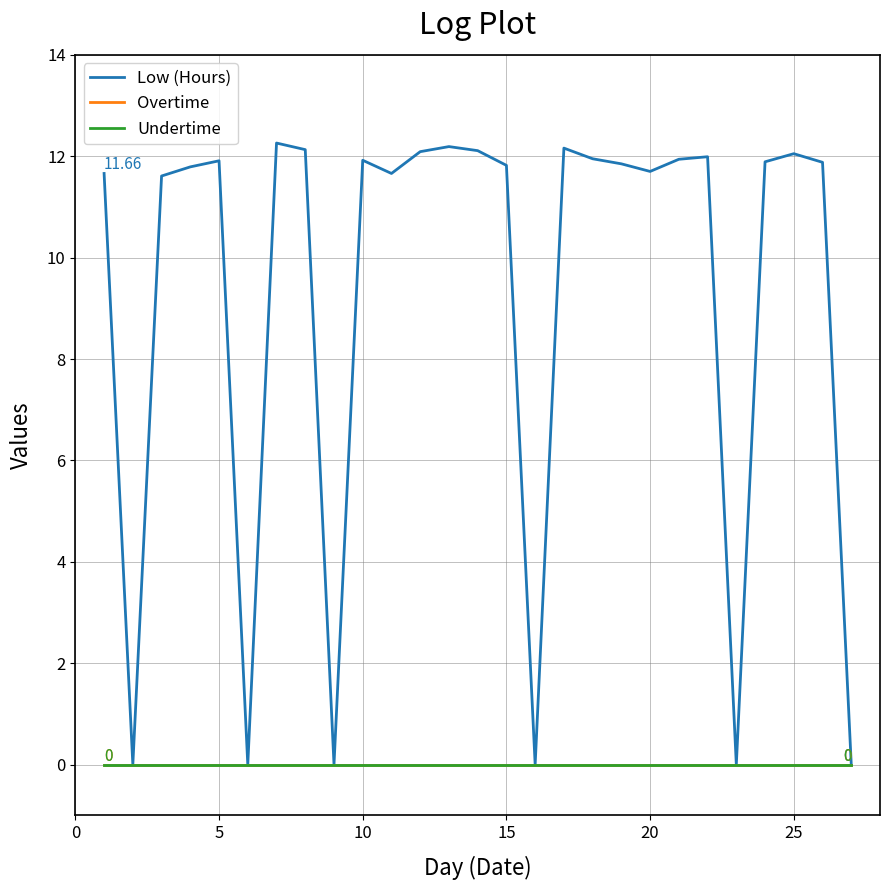

Is this an area chart (filled region under the line)?

No